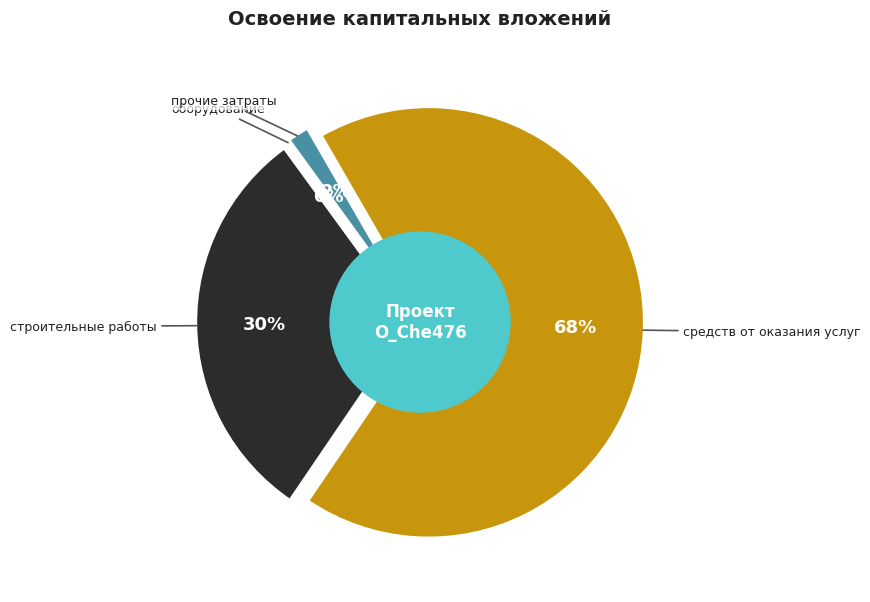

Is the sum of строительные работы and средств от оказания услуг greater than half?

Yes